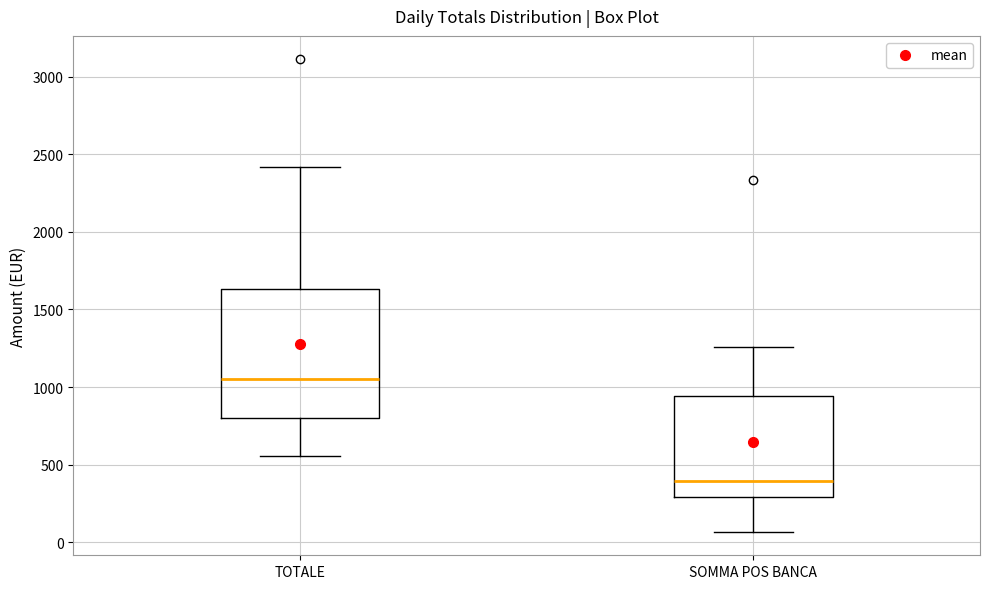

Reading left to right, transcribe this box plot: for each box, give where its median line is, the range the box spans, and where its two whiskers end, as read against the y-axis. The values are not printed on the chart, so give them approximately, as read against the axis.

TOTALE: median 1050, box 800 to 1650, whiskers 550 to 2400
SOMMA POS BANCA: median 400, box 300 to 950, whiskers 50 to 1250